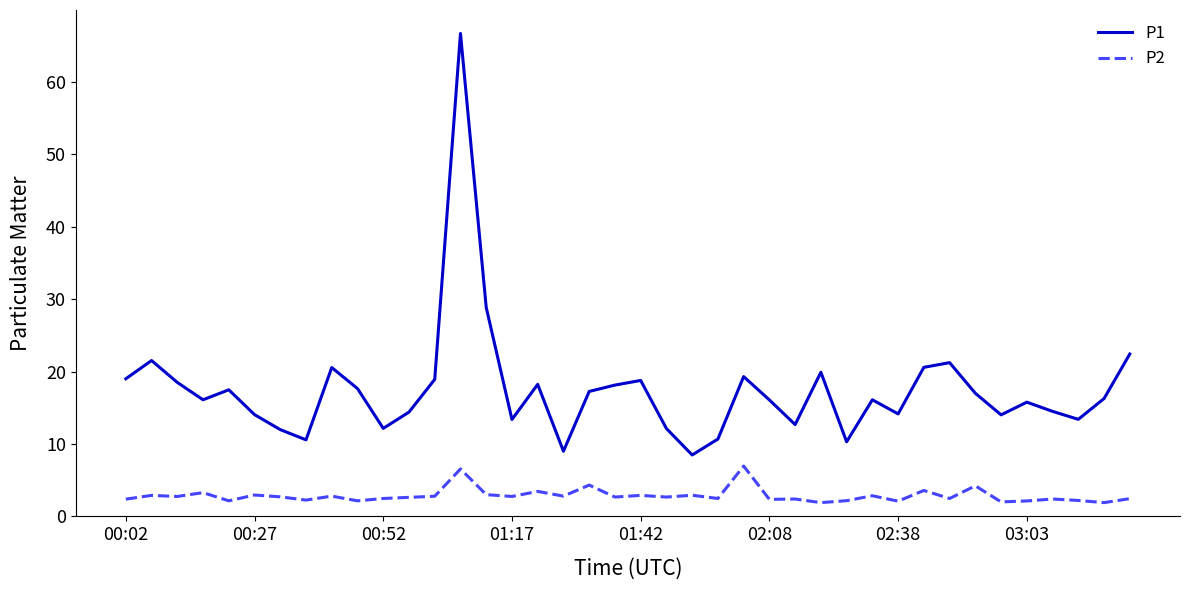

What is the minimum value shown in the chart?

1.9